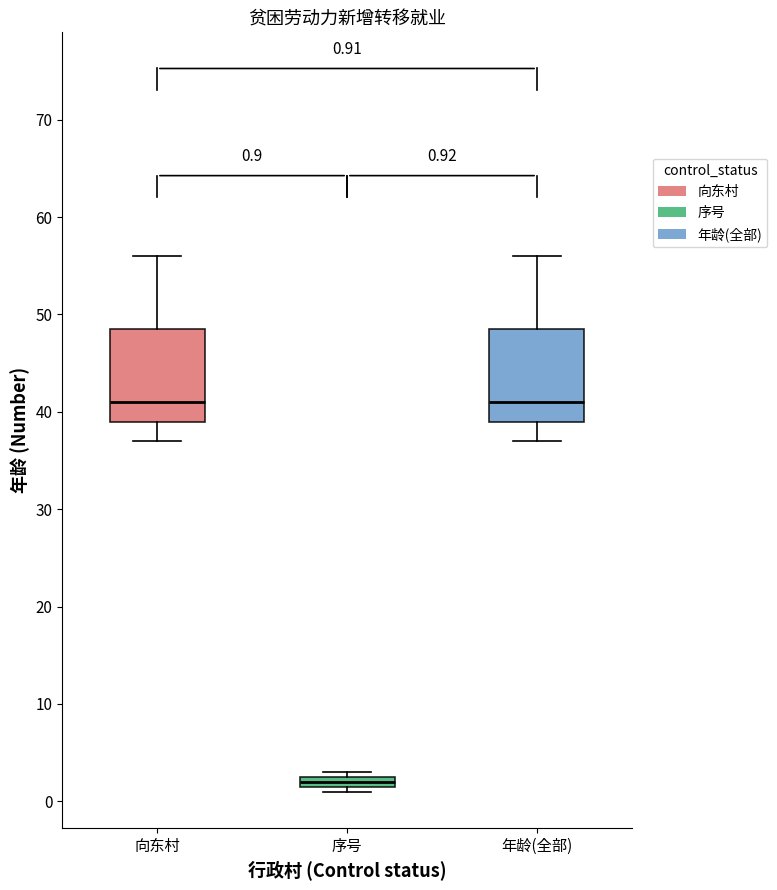

Which box has the lowest median line?

序号